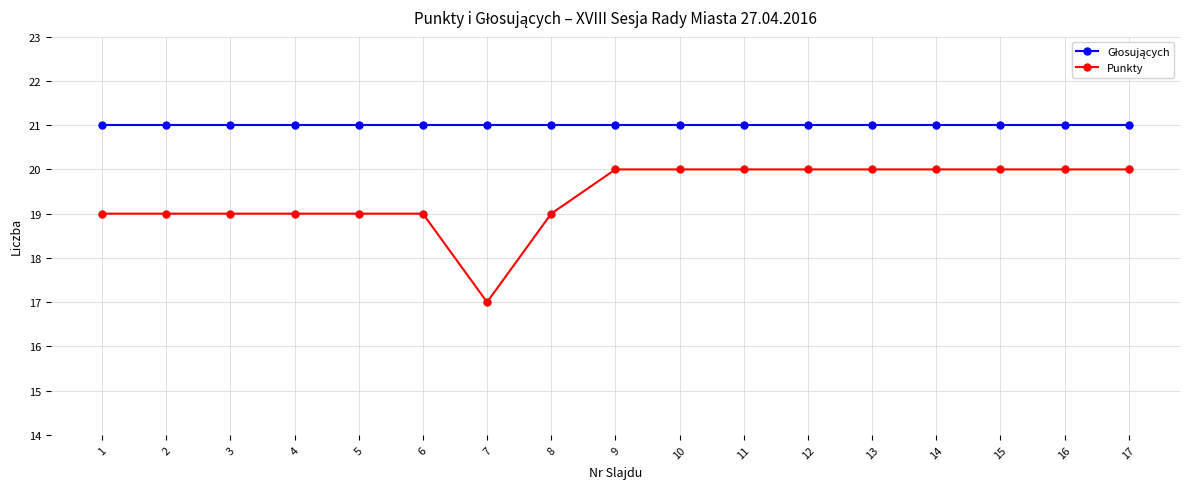

The value of Punkty at 9 is 34. True or false?

False